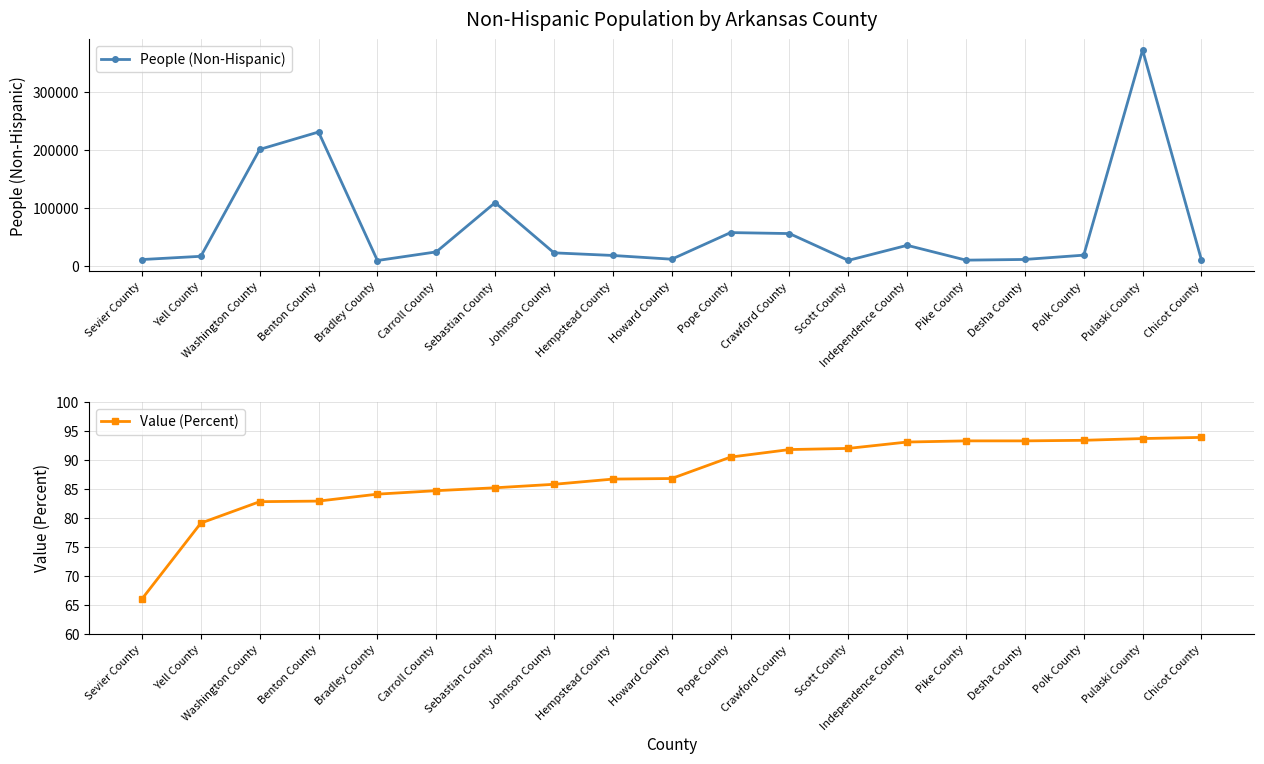

Rank the series by their average value, from highest to lowest.

People (Non-Hispanic), Value (Percent)